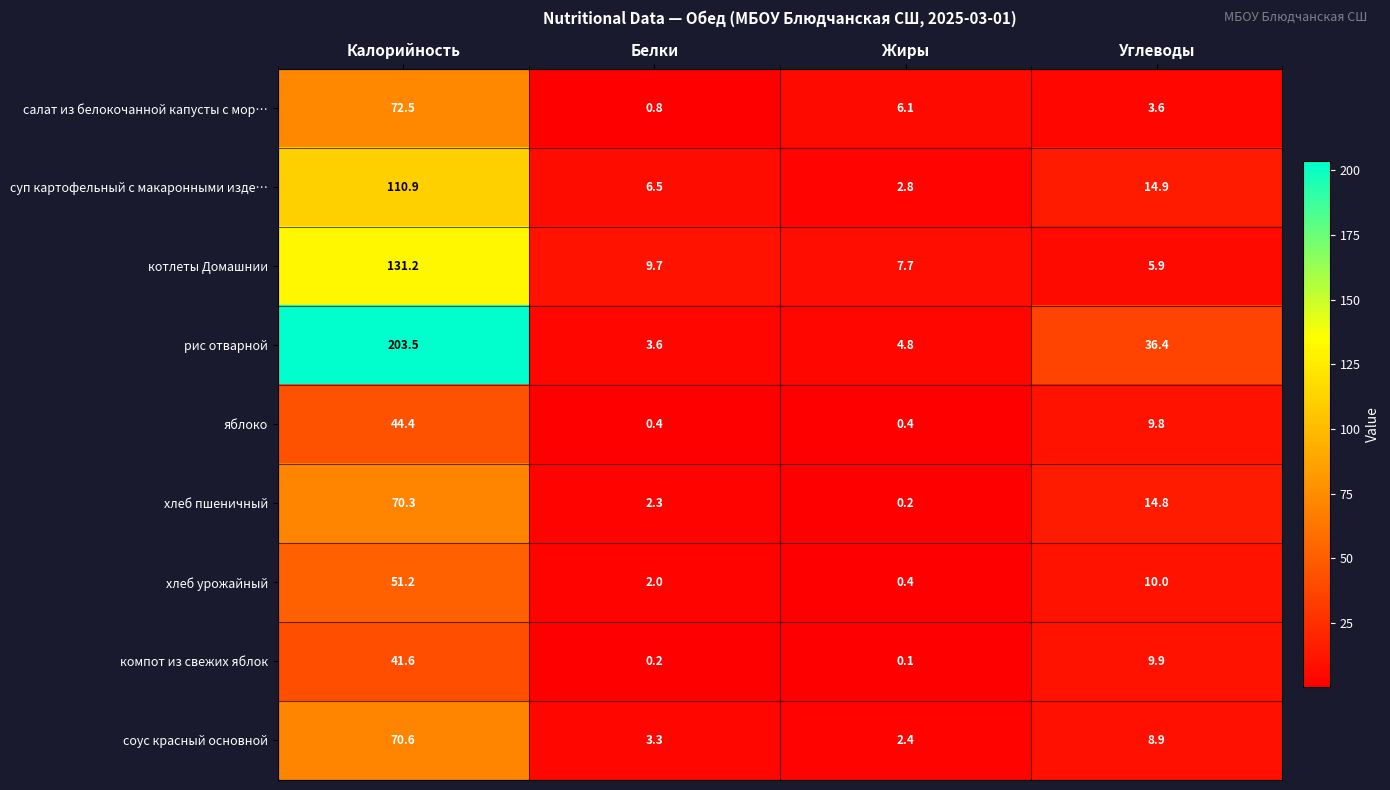

Where does the соус красный основной series first go above 8?

Калорийность